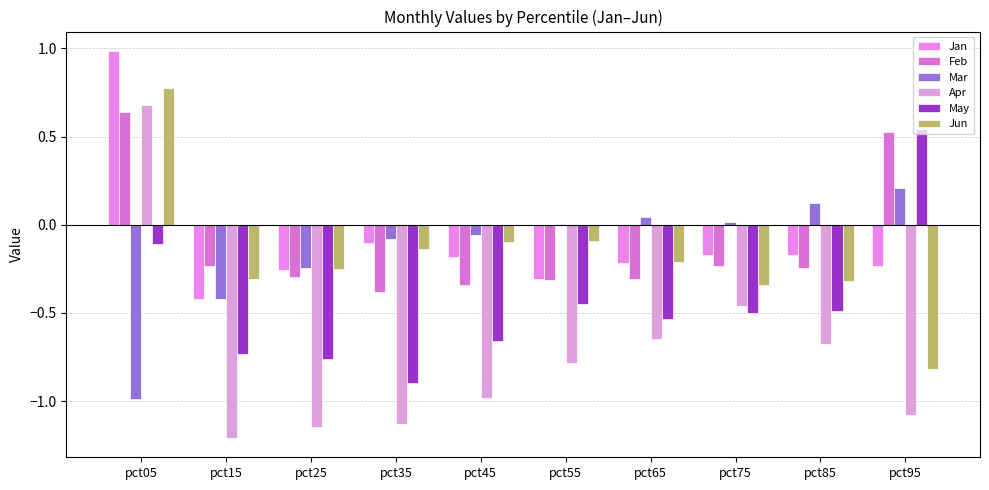

What are all the series names shown in the legend?

Jan, Feb, Mar, Apr, May, Jun